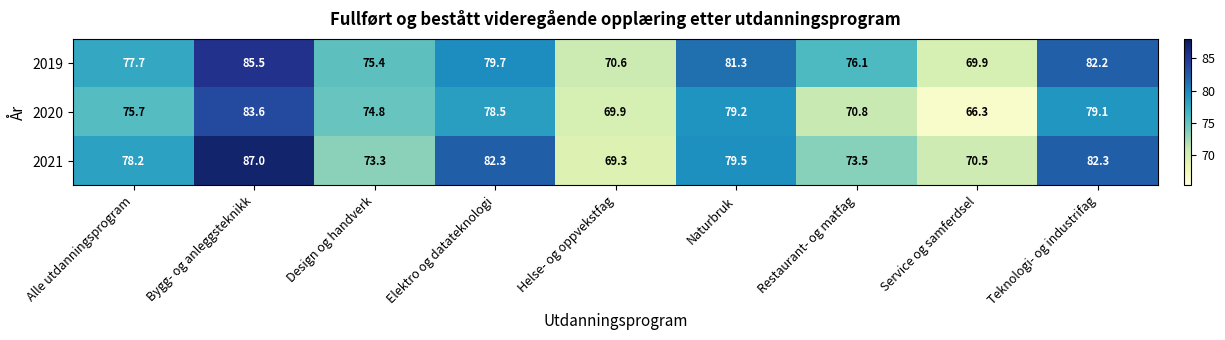

How many data points in 2019 are less than 77?

4